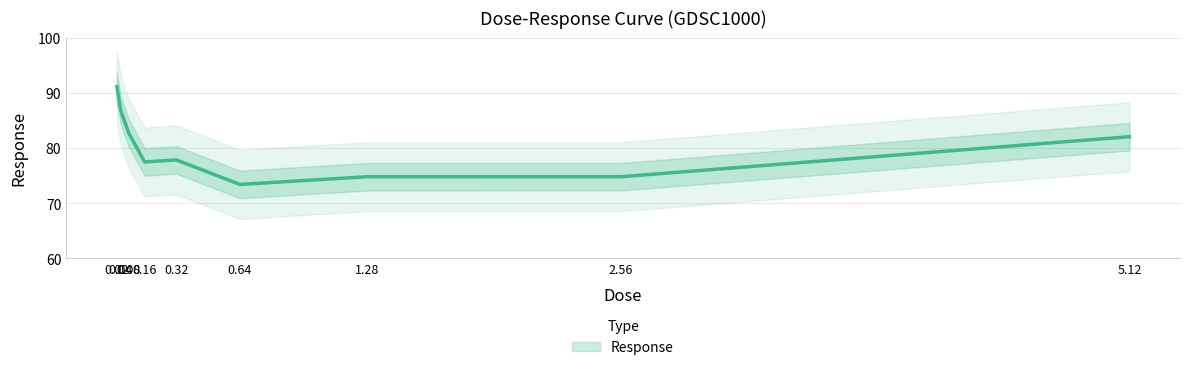

How many points are lower than both their immediate neighbors (excluding endpoints)?

2